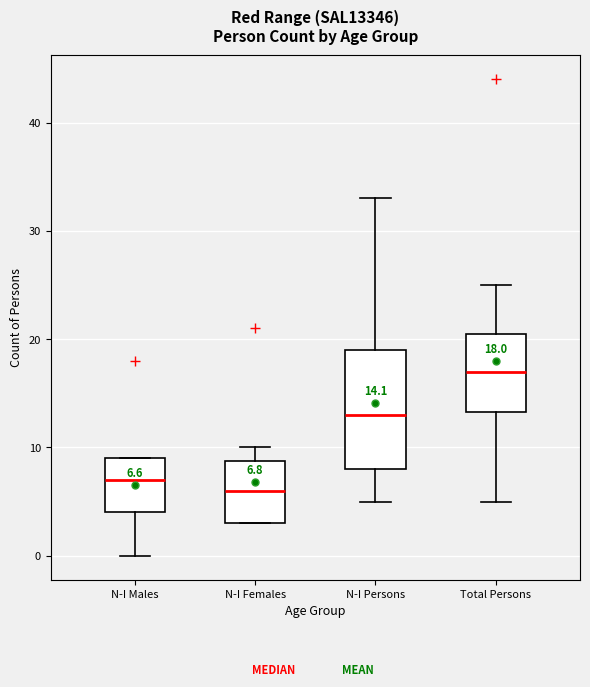

Which box is the tallest, from its lower edge to its upper edge?

N-I Persons